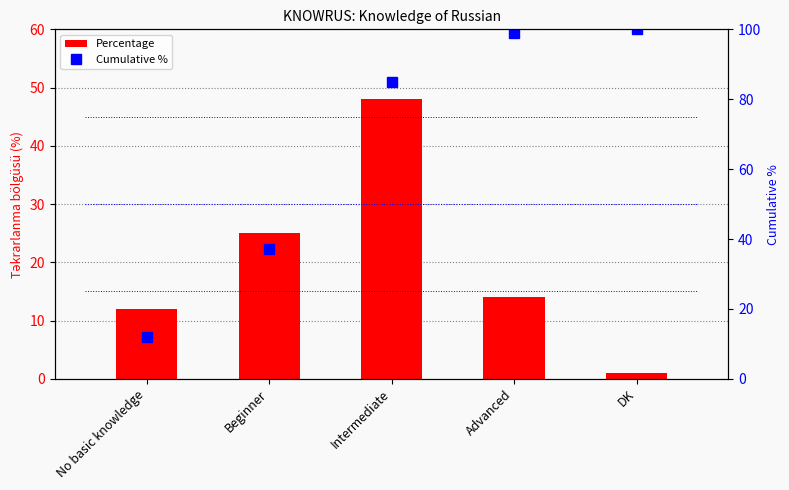

What is the average value of the Percentage series?

20